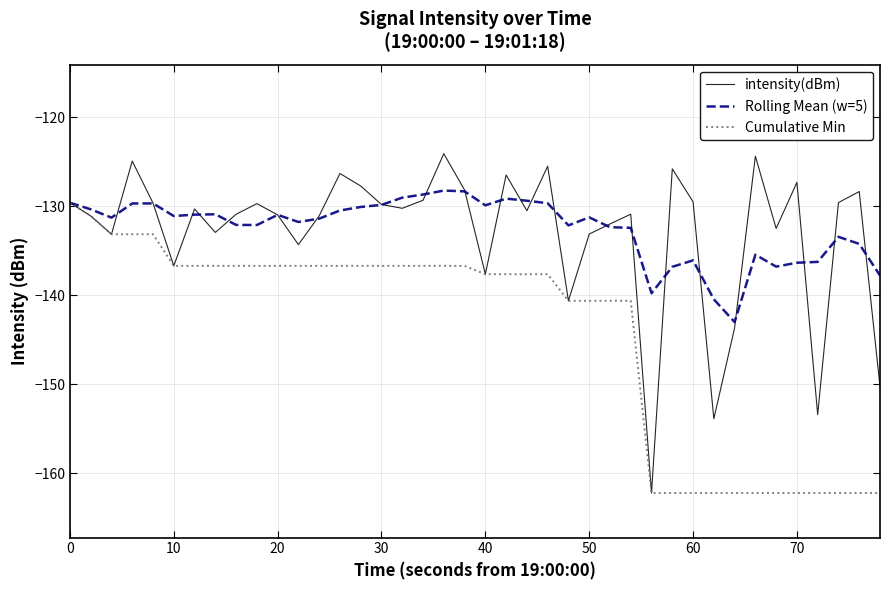

Which series has the largest total across all categories?

Rolling Mean (w=5)